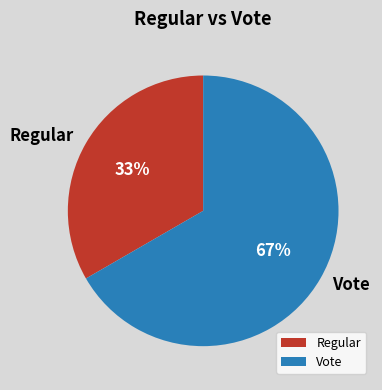

What is the ratio of the value at Vote to the value at Regular?

2.0